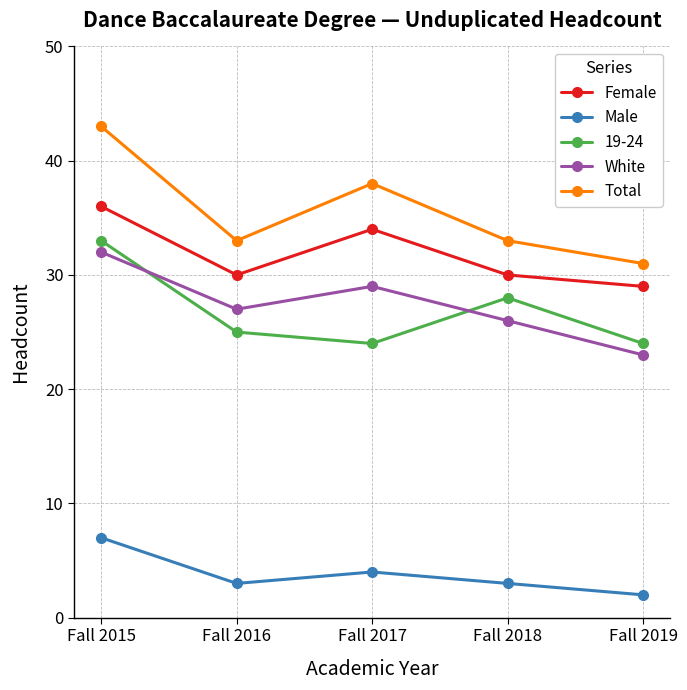

Which series has the widest spread of values?

Total